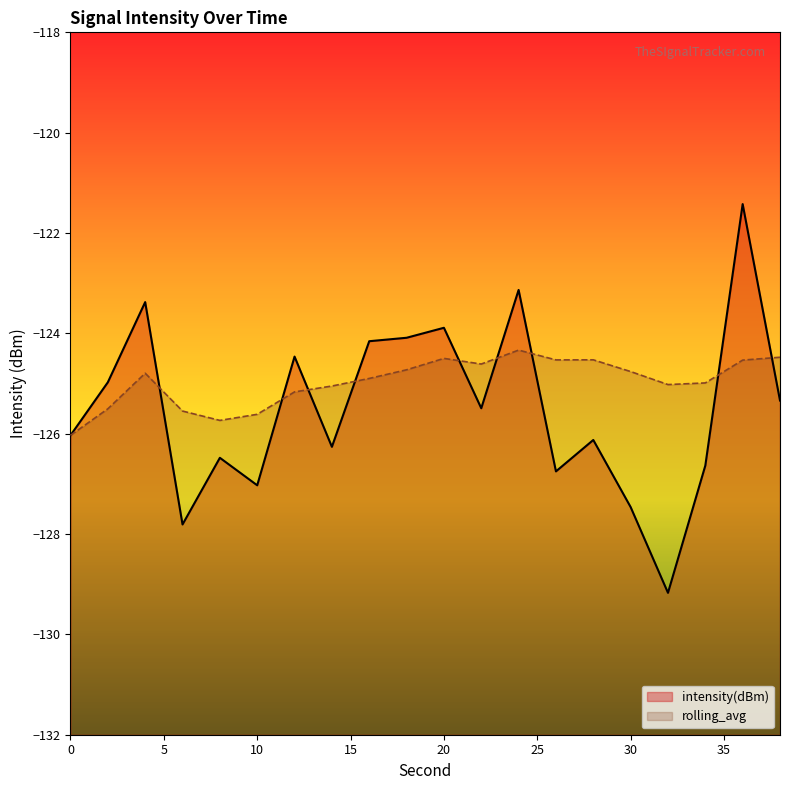

The intensity(dBm) series shows -127.5 at 30. True or false?

True